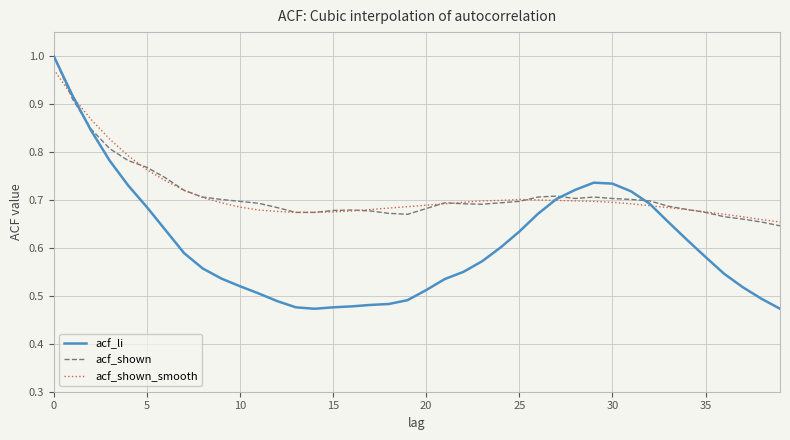

Is this an area chart (filled region under the line)?

No